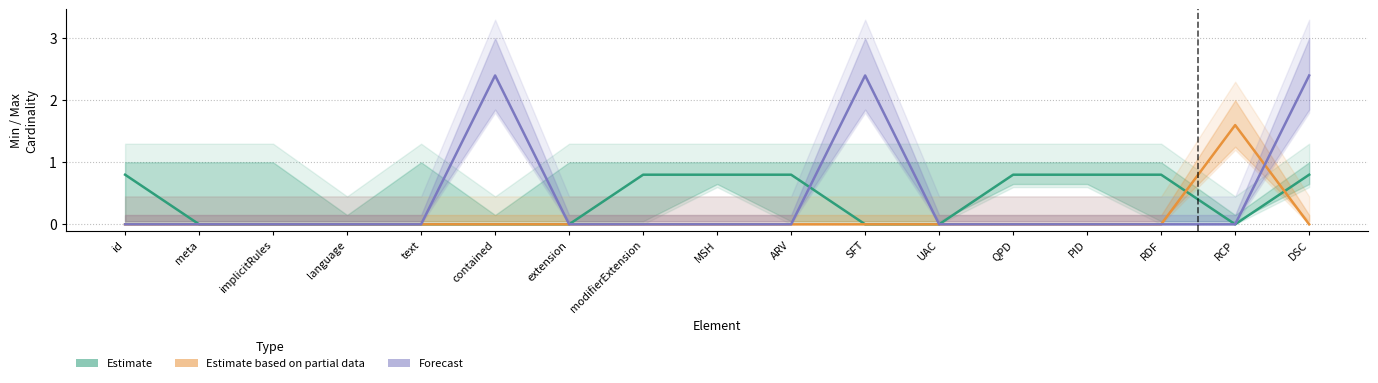

Which series has the largest range (max minus min)?

Forecast